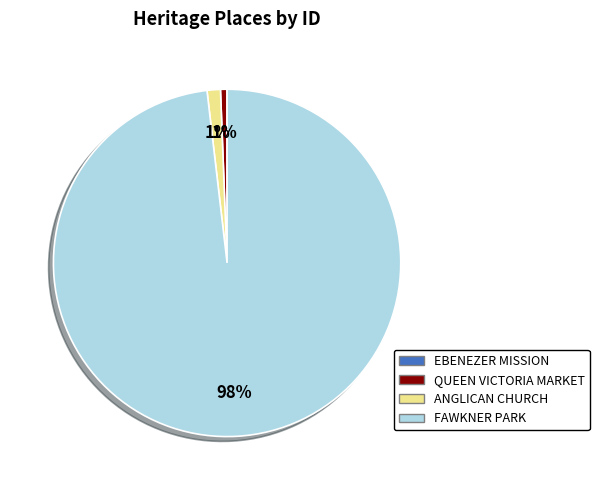

To the nearest percent, what is the average slice percentage?

25%